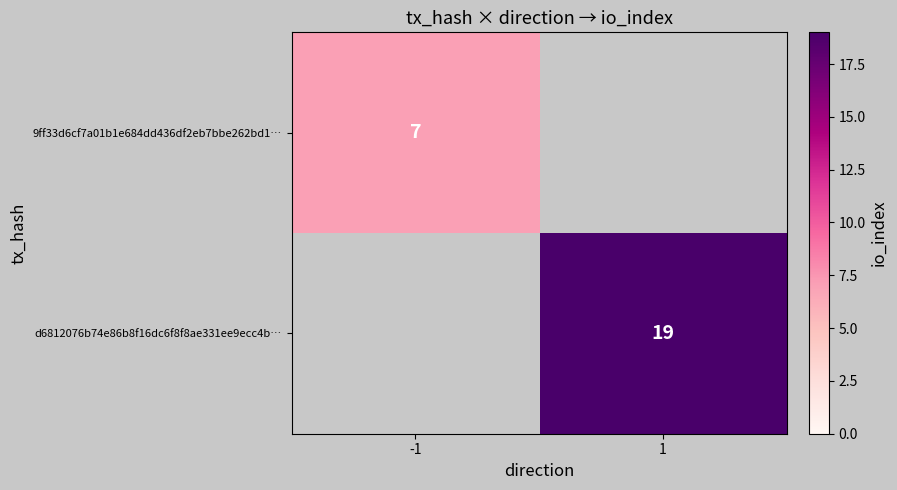

The d6812076b74e86b8f16dc6f8f8ae331ee9ecc4b… series shows 11 at 1. True or false?

False